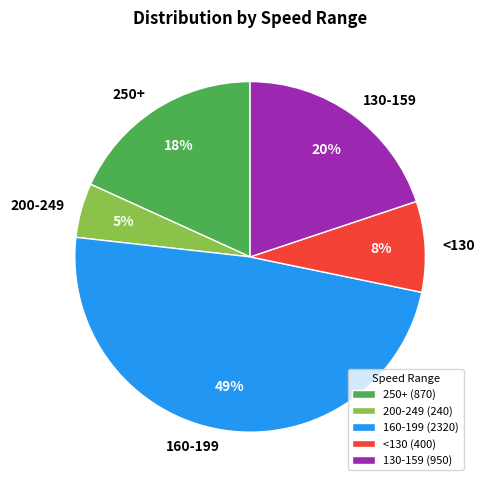

How many segments does this pie chart have?

5